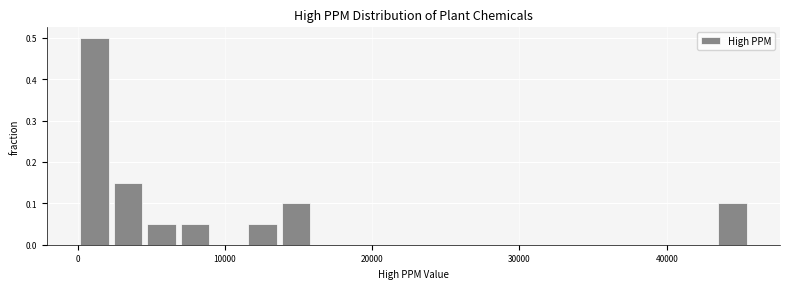

Around what value on the x-axis is the tallest bar? Give the approximate position of its centre, as read against the axis.

1000